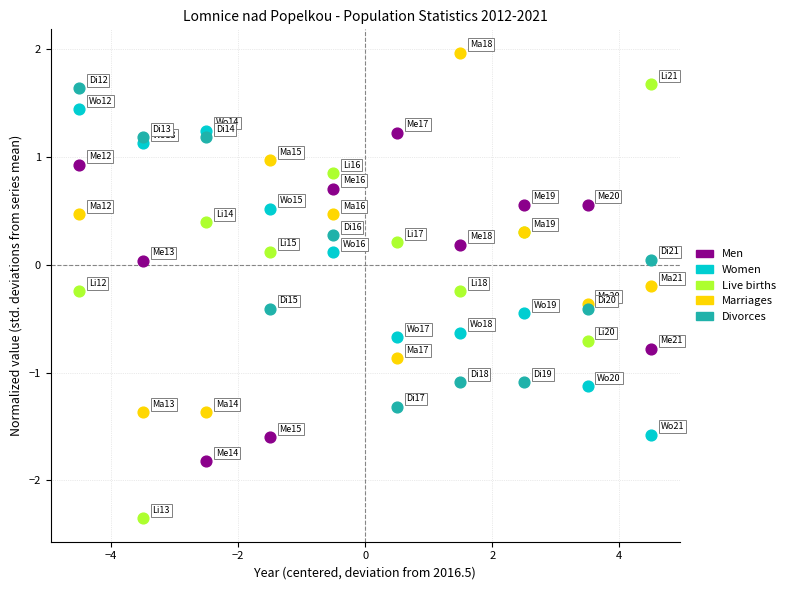

What is the X range (max minus min) for the scatter plot?

9.0